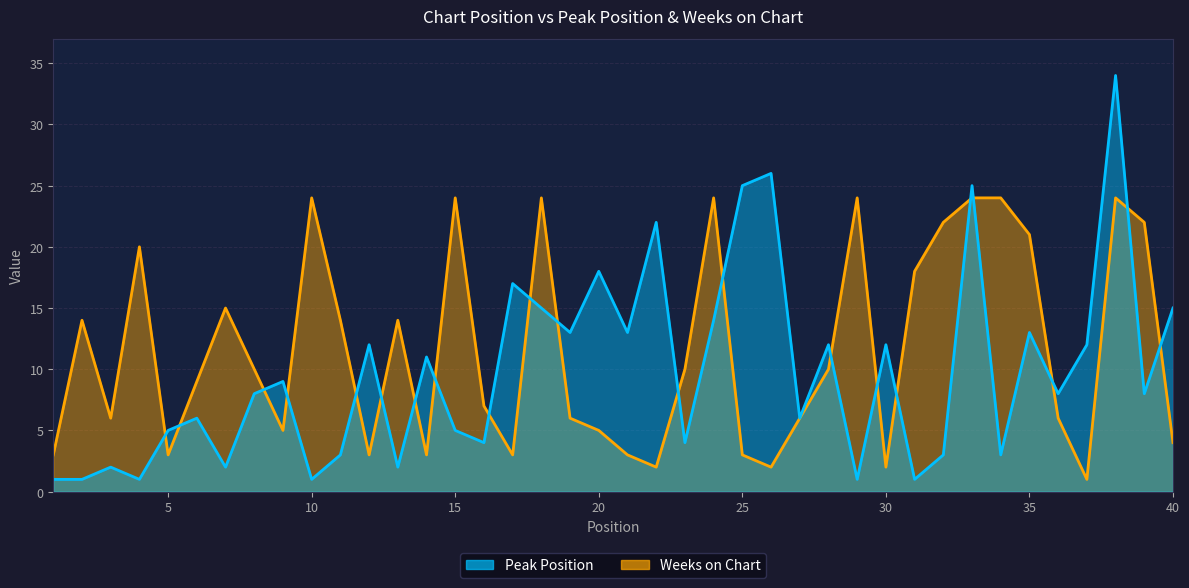

What are all the series names shown in the legend?

Peak Position, Weeks on Chart